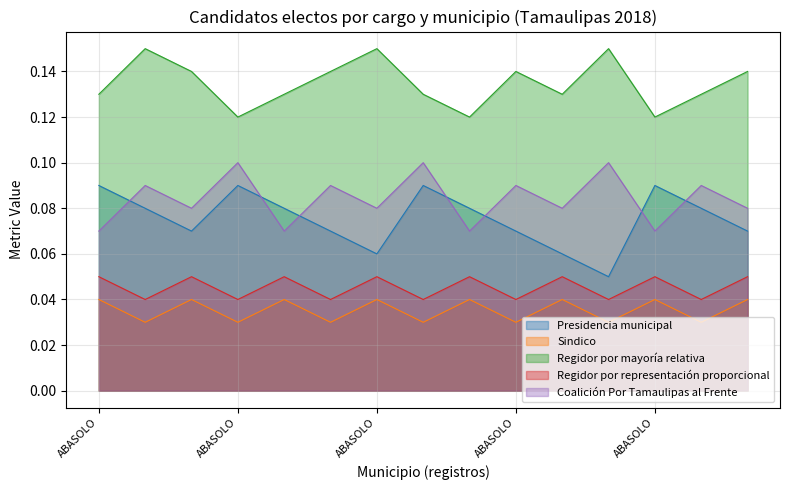

What is the sum of the Regidor por representación proporcional values at ABASOLO and ALTAMIRA?

0.1